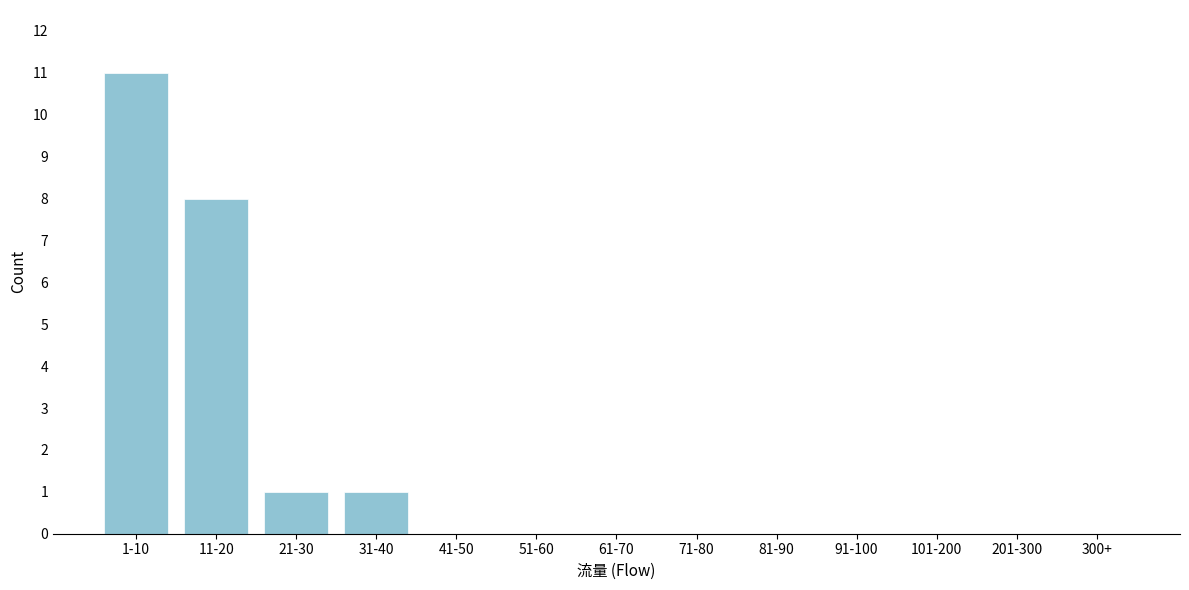

Reading left to right, what are all the values shown in this chart?

1-10=11	11-20=8	21-30=1	31-40=1	41-50=0	51-60=0	61-70=0	71-80=0	81-90=0	91-100=0	101-200=0	201-300=0	300+=0